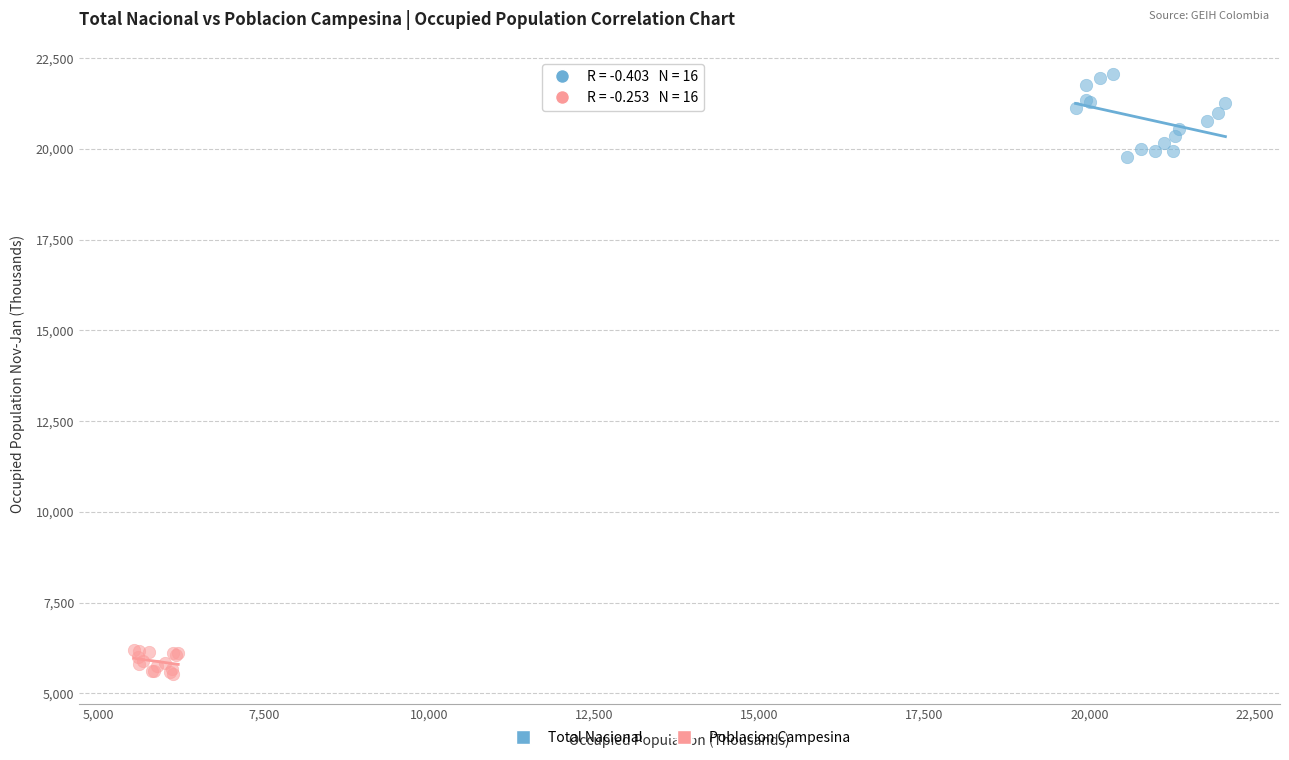

Which series has the widest spread of Y values?

Total Nacional